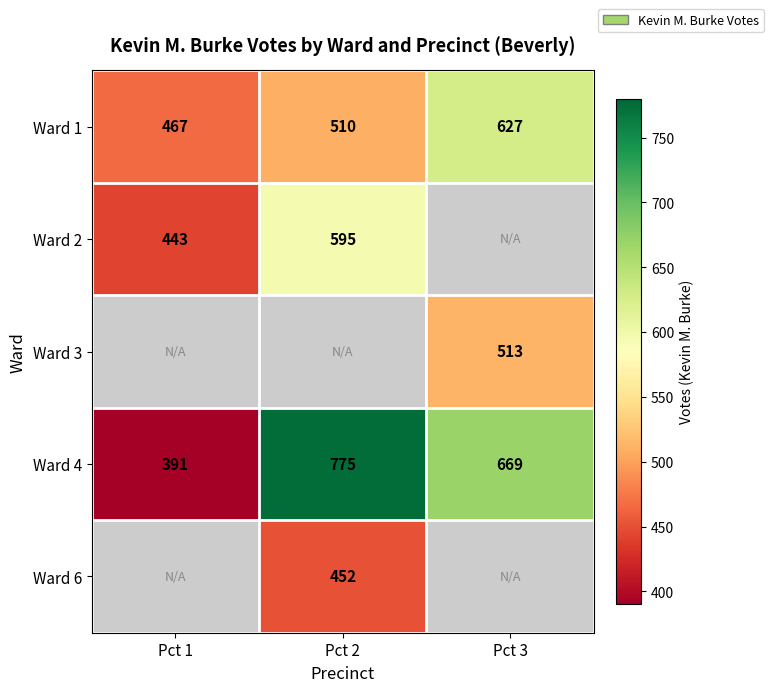

Rank the categories by Ward 4 value from lowest to highest.

Pct 1, Pct 3, Pct 2